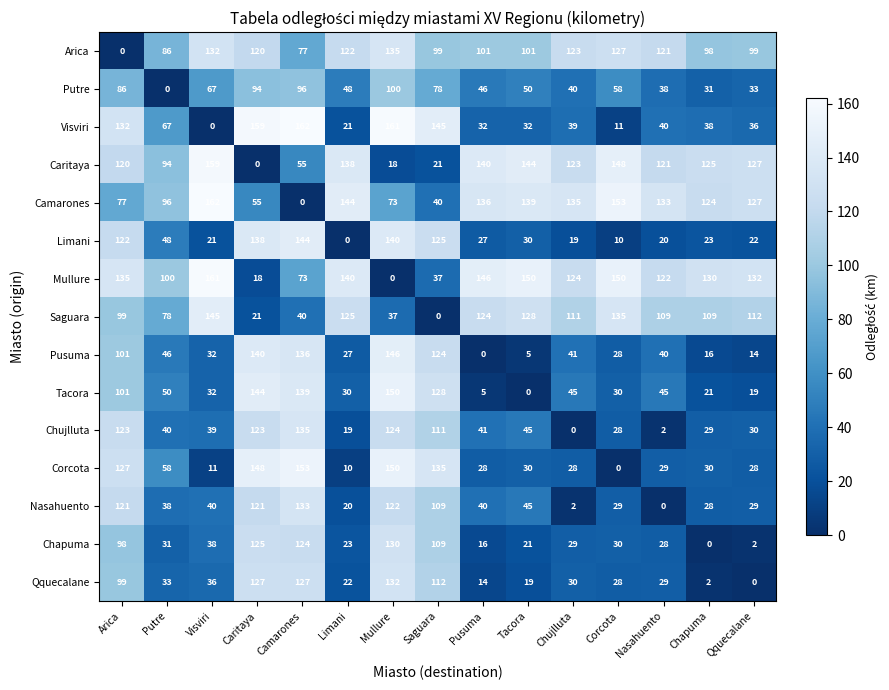

Is it true that Qquecalane equals 76 at Camarones?

False